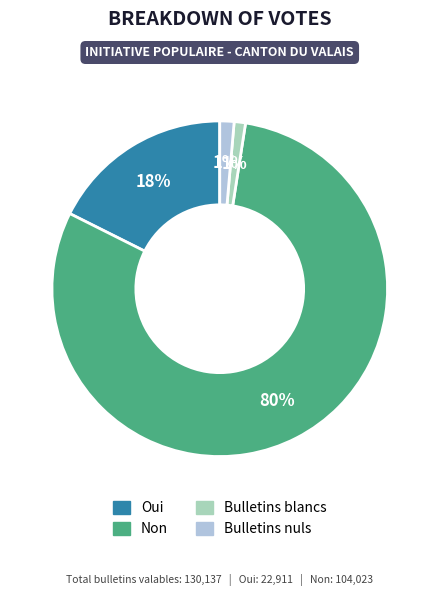

Count the number of slices in the pie.

4